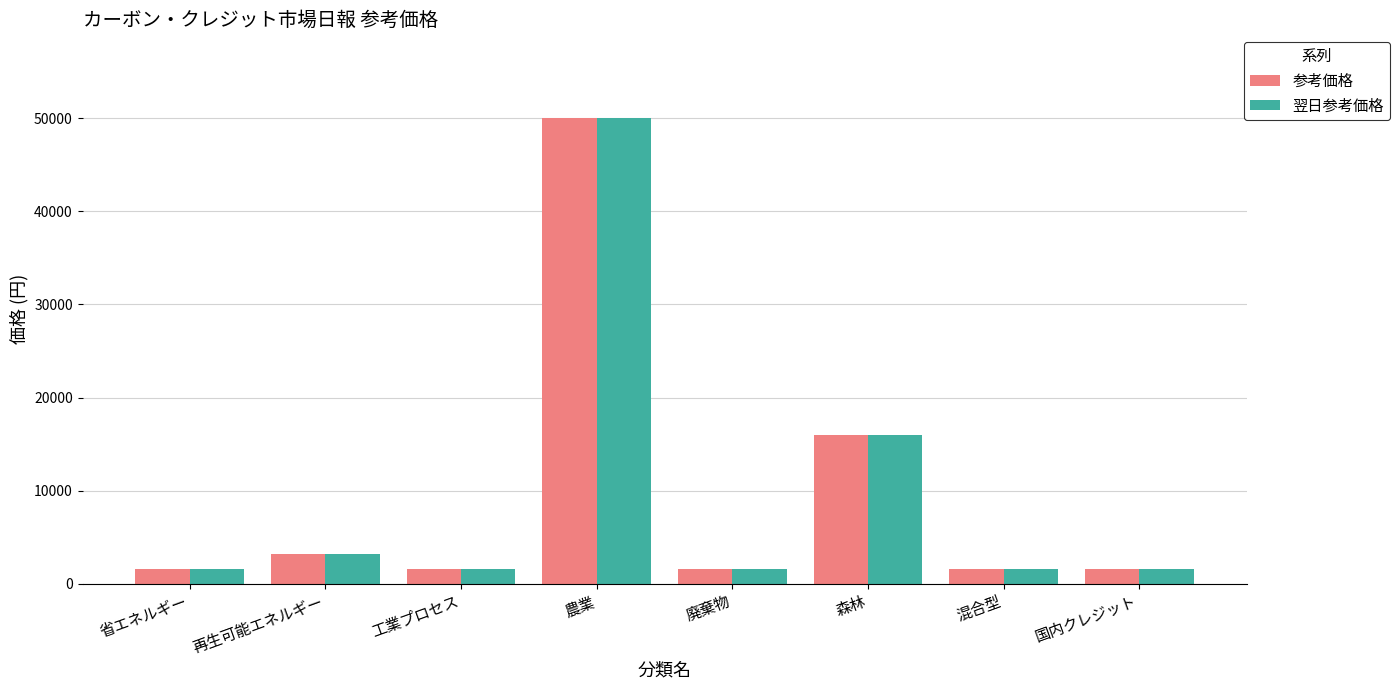

How many categories are shown in the chart?

8